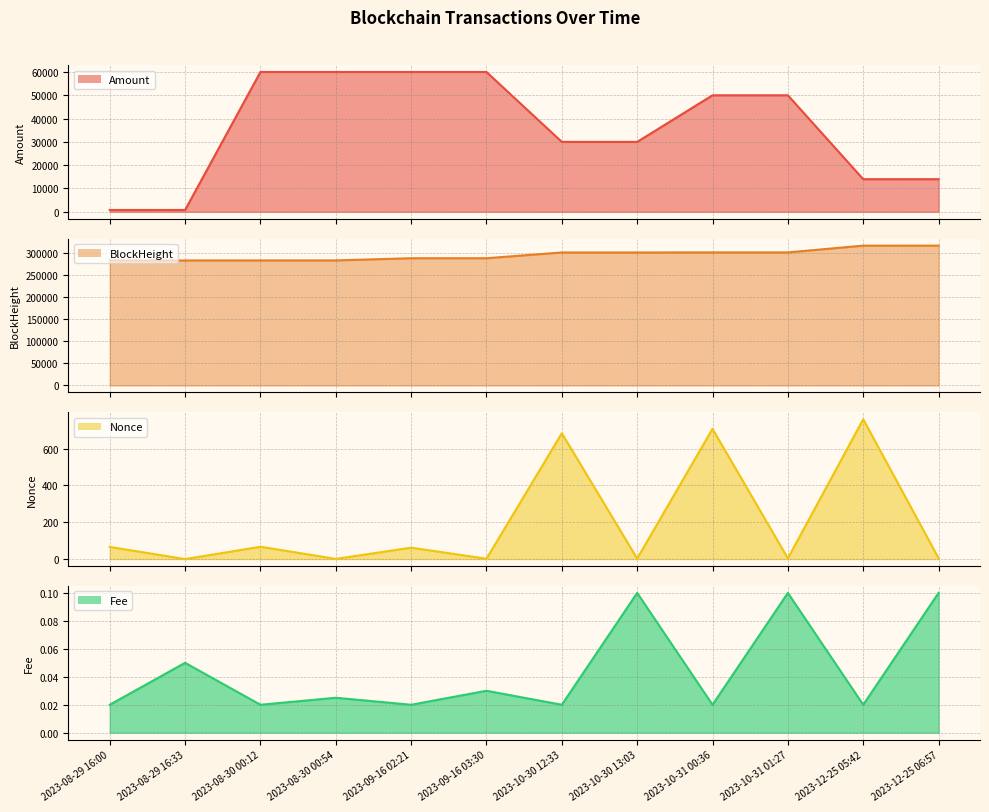

Reading left to right, extract all data points from this chart.

Amount: 777.0	776.0	60000.0	60000.0	60000.0	60000.0	30000.0	29999.9	50000.0	49999.9	14000.0	13999.9
BlockHeight: 282916.0	282922.0	283023.0	283032.0	287970.0	287982.0	301031.0	301037.0	301180.0	301191.0	316506.0	316516.0
Nonce: 66.0	0.0	67.0	1.0	62.0	2.0	684.0	3.0	708.0	4.0	760.0	5.0
Fee: 0.0	0.1	0.0	0.0	0.0	0.0	0.0	0.1	0.0	0.1	0.0	0.1